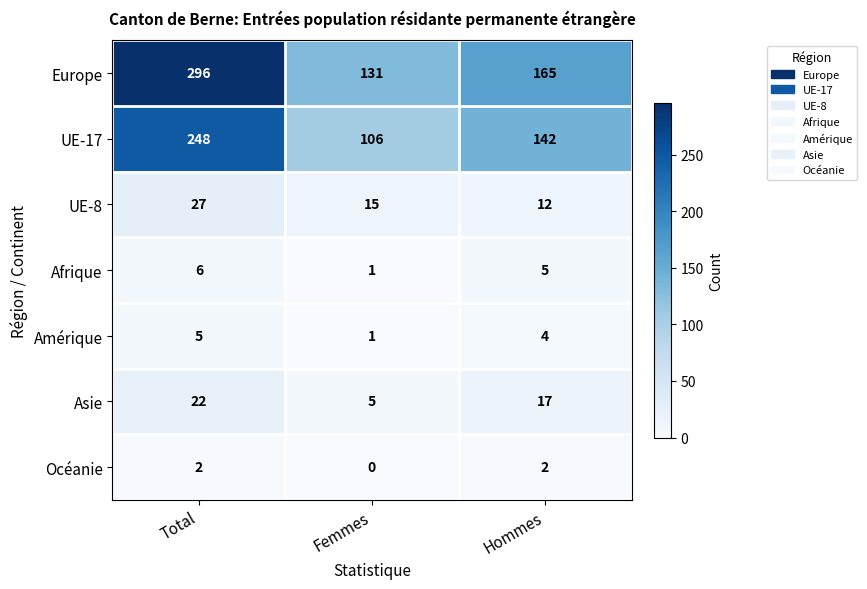

Which category has the highest value in the Amérique series?

Total